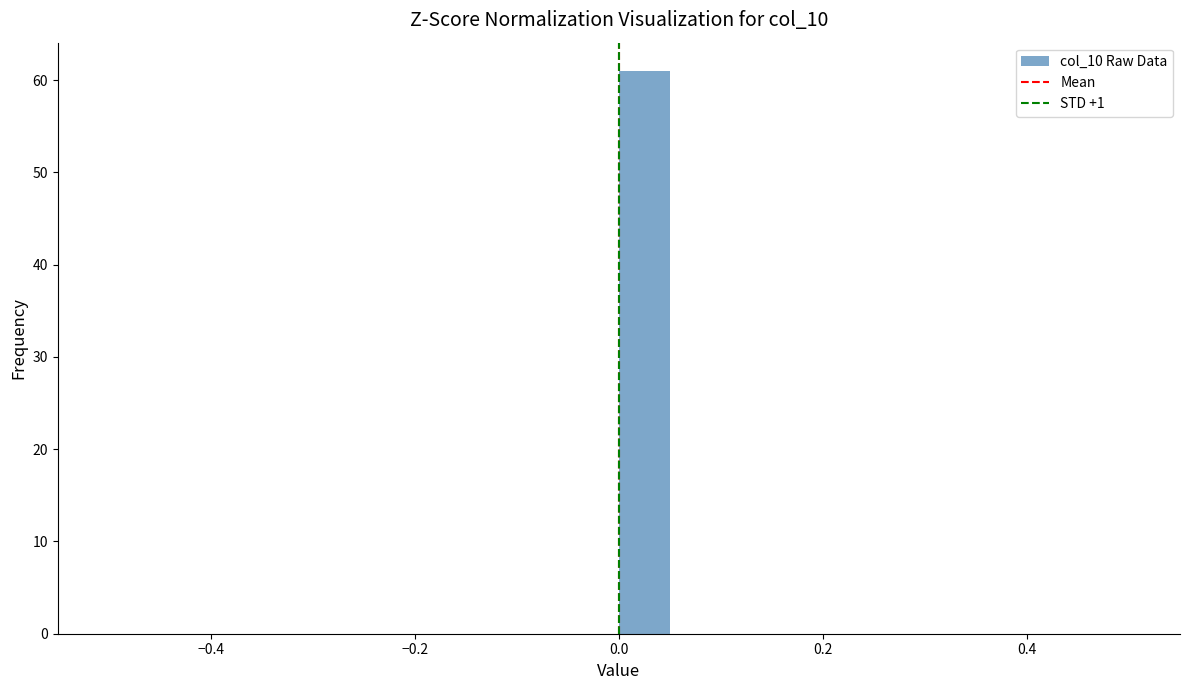

Around what value on the x-axis is the tallest bar? Give the approximate position of its centre, as read against the axis.

0.02